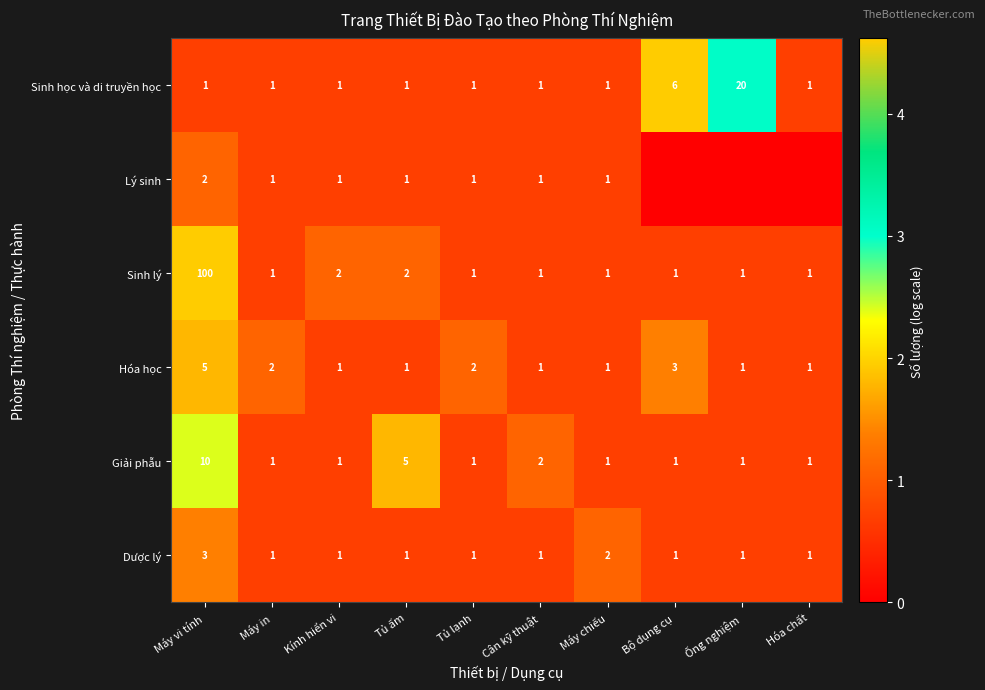

Count the Hóa học values in the range 1 to 2.

8